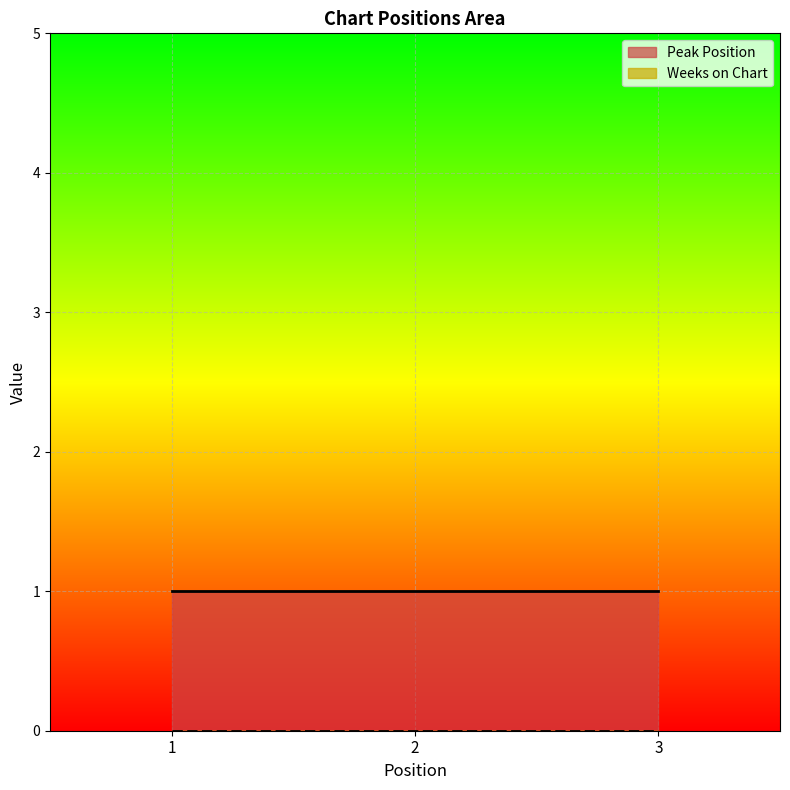

Rank the categories by Weeks on Chart value from highest to lowest.

1, 2, 3